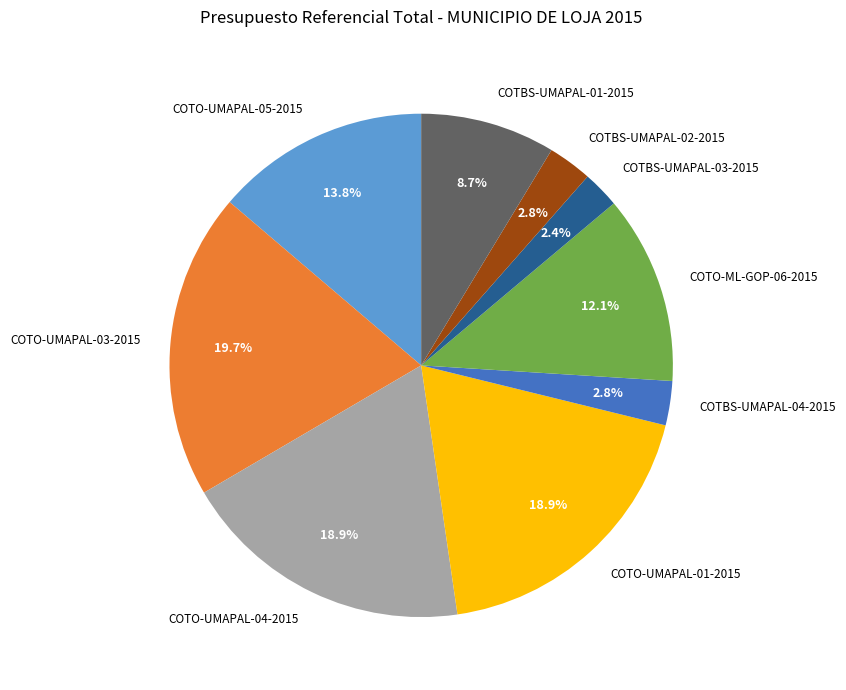

What is the ratio of the value at COTBS-UMAPAL-01-2015 to the value at COTO-UMAPAL-05-2015?

0.6